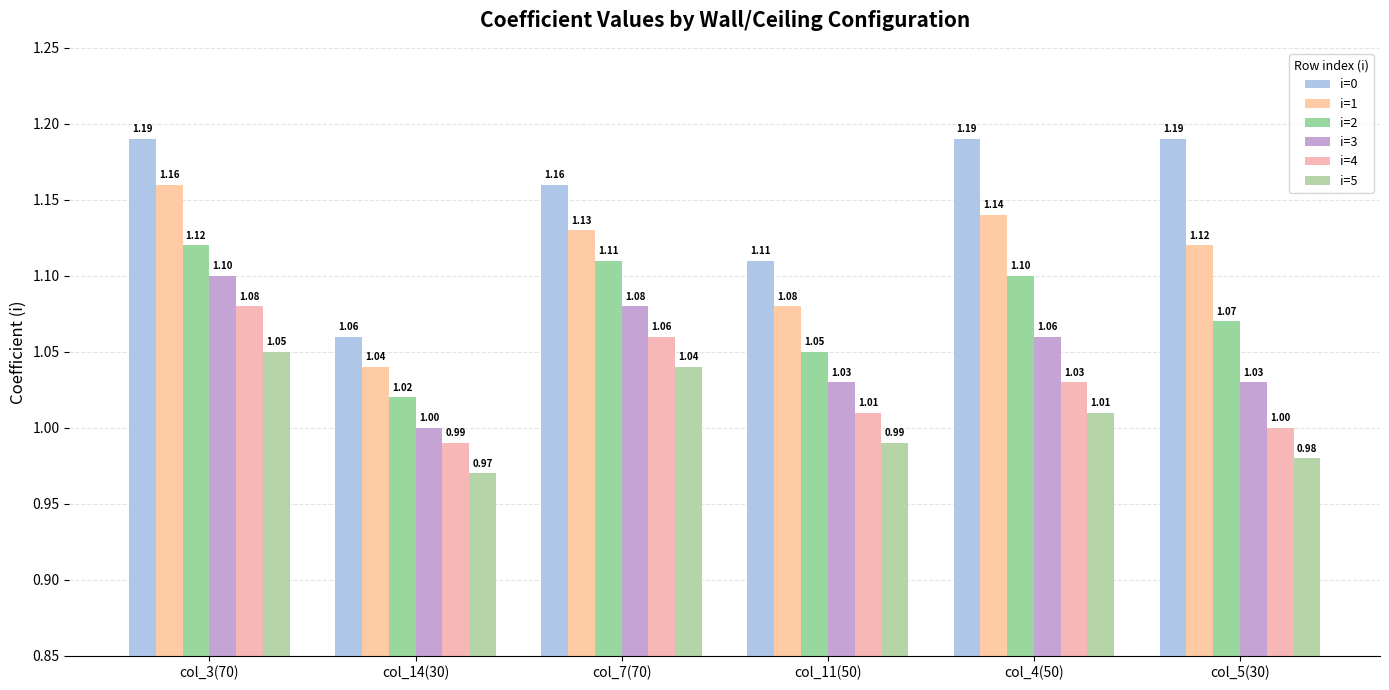

The value of i=2 at col_7(70) is 1.6. True or false?

False